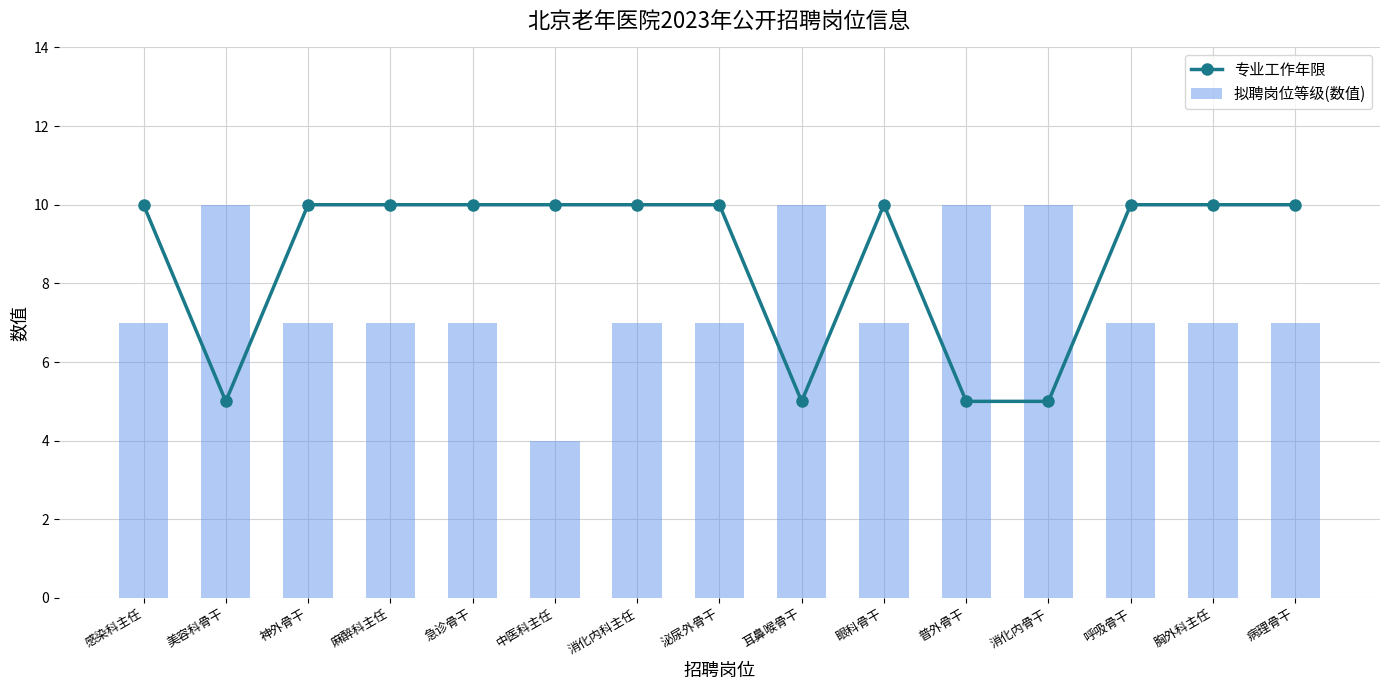

What is the difference between the maximum and minimum values in the 专业工作年限 series?

5